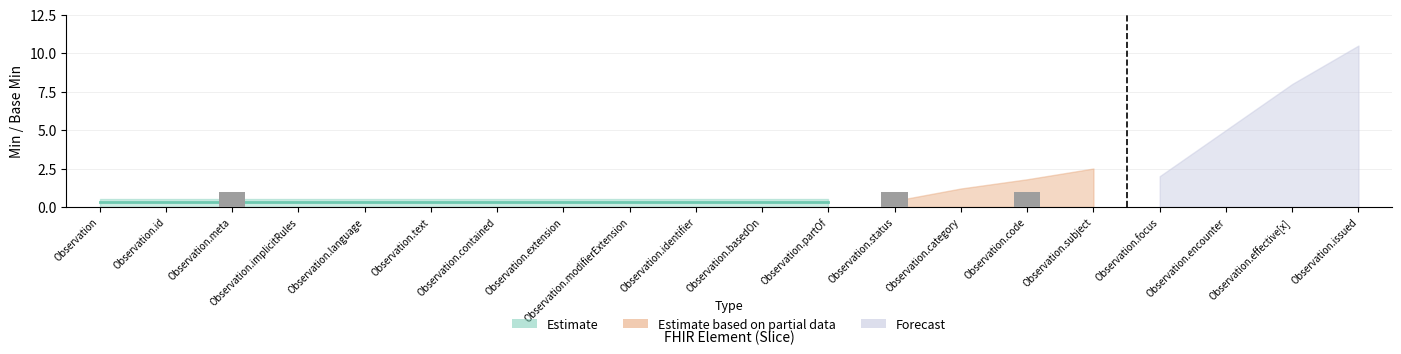

What is the sum of all values?

3